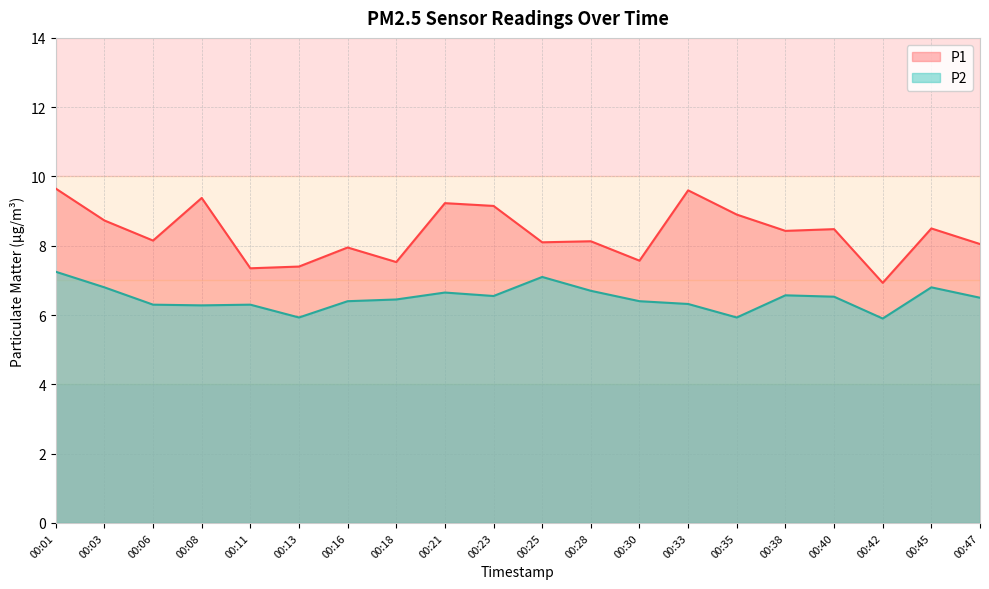

Rank the categories by P1 value from highest to lowest.

00:01, 00:33, 00:08, 00:21, 00:23, 00:35, 00:03, 00:45, 00:40, 00:38, 00:06, 00:28, 00:25, 00:47, 00:16, 00:30, 00:18, 00:13, 00:11, 00:42